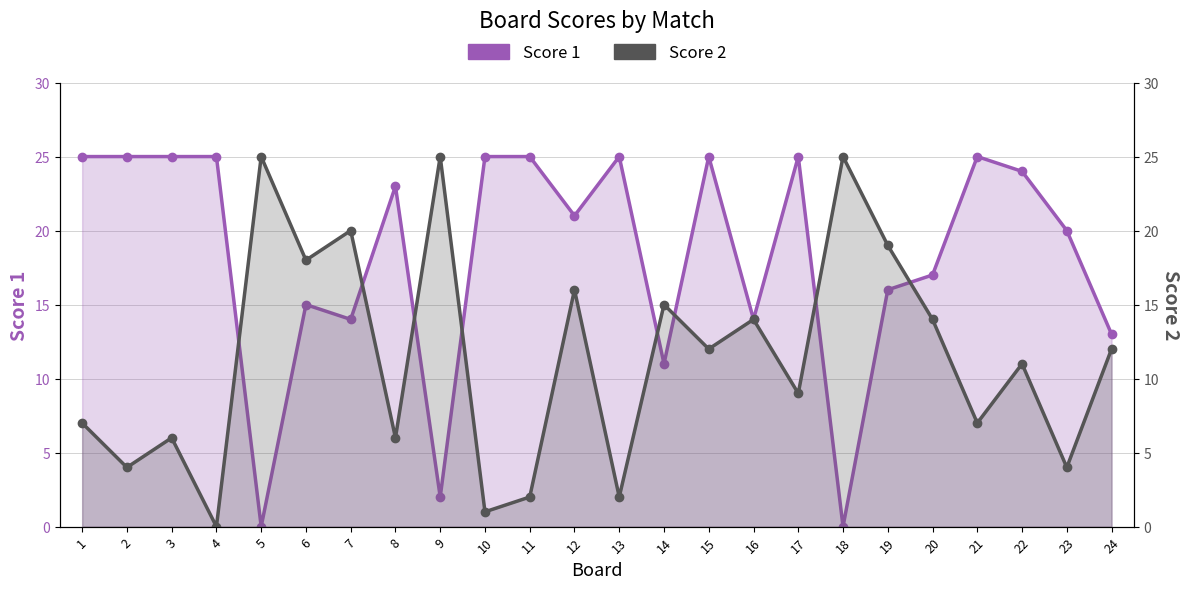

What is the sum of the Score 2 values at 11 and 8?

8